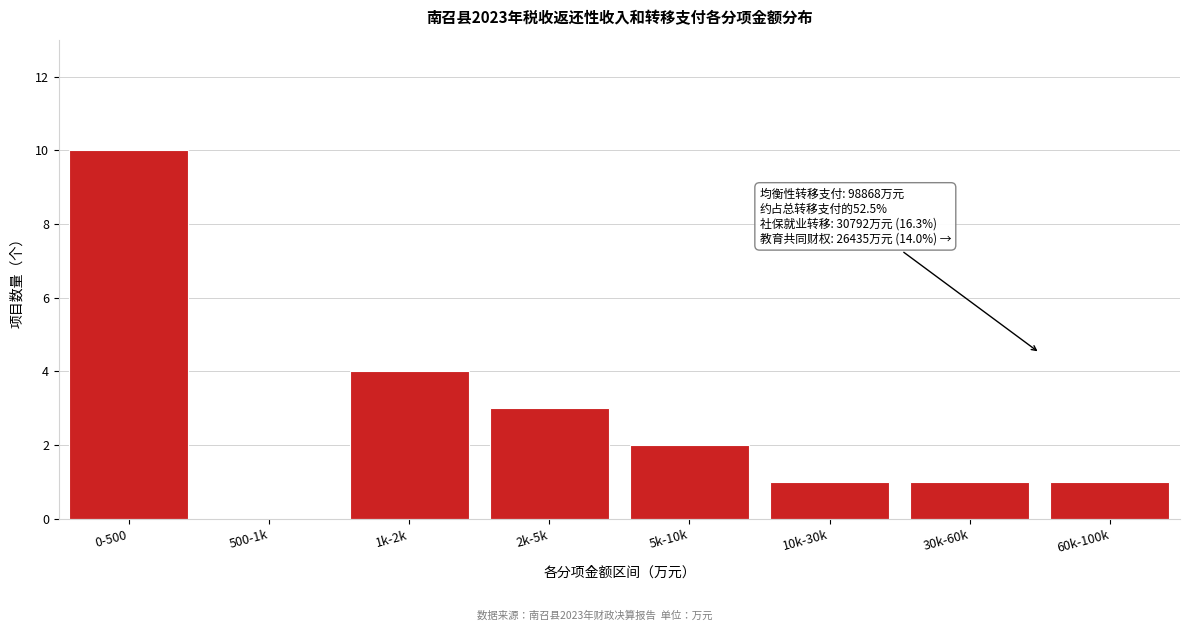

Reading left to right, what are all the values shown in this chart?

0-500=10	500-1k=0	1k-2k=4	2k-5k=3	5k-10k=2	10k-30k=1	30k-60k=1	60k-100k=1